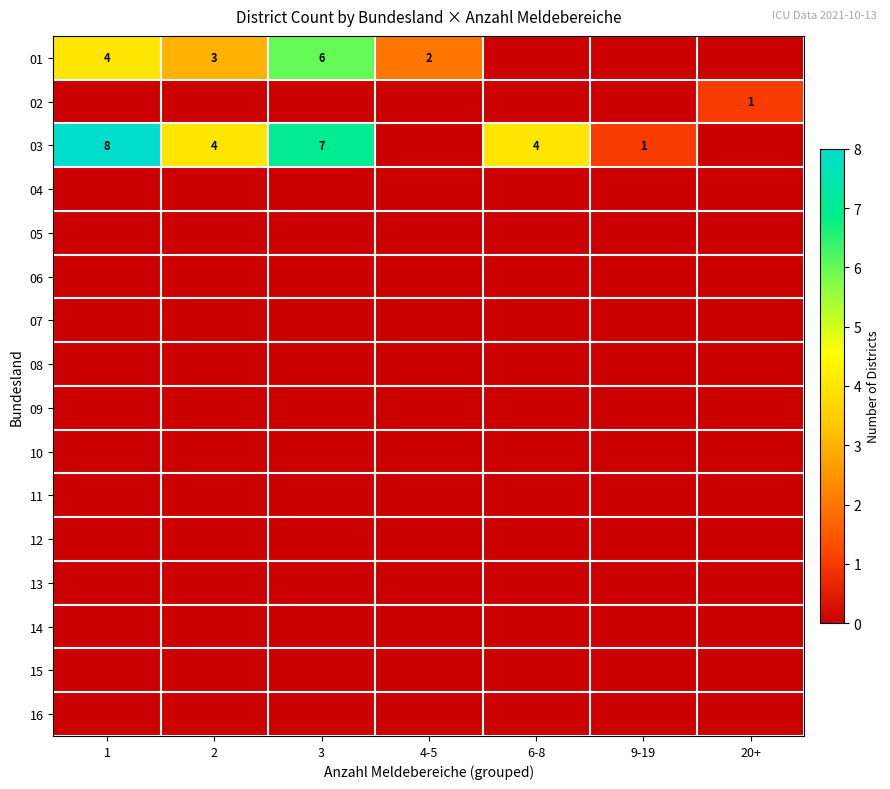

The 04 series shows 0 at 4-5. True or false?

True